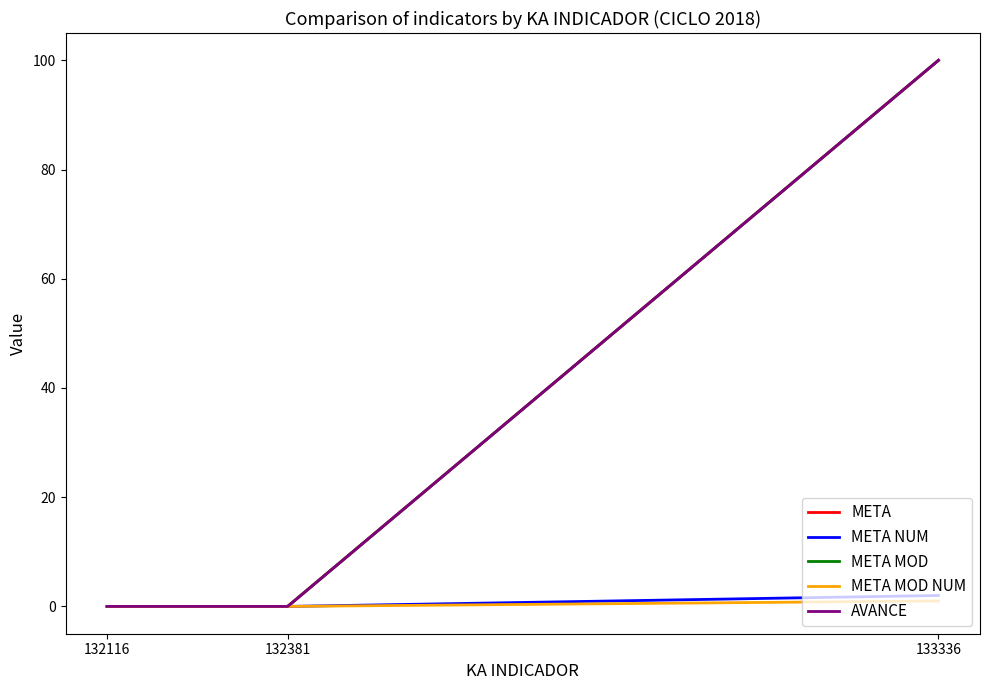

Is it true that META MOD NUM equals 0 at 132116?

True